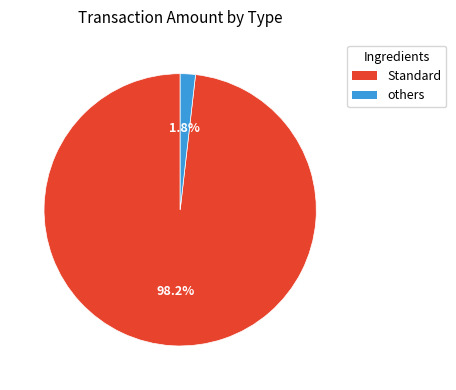

Does any single category account for the majority?

Yes